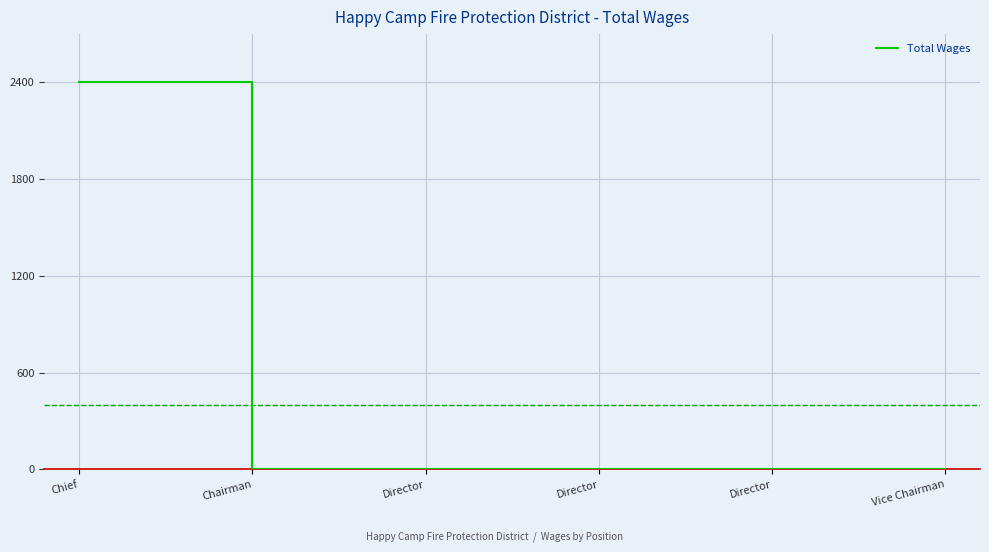

How many categories are shown in the chart?

6